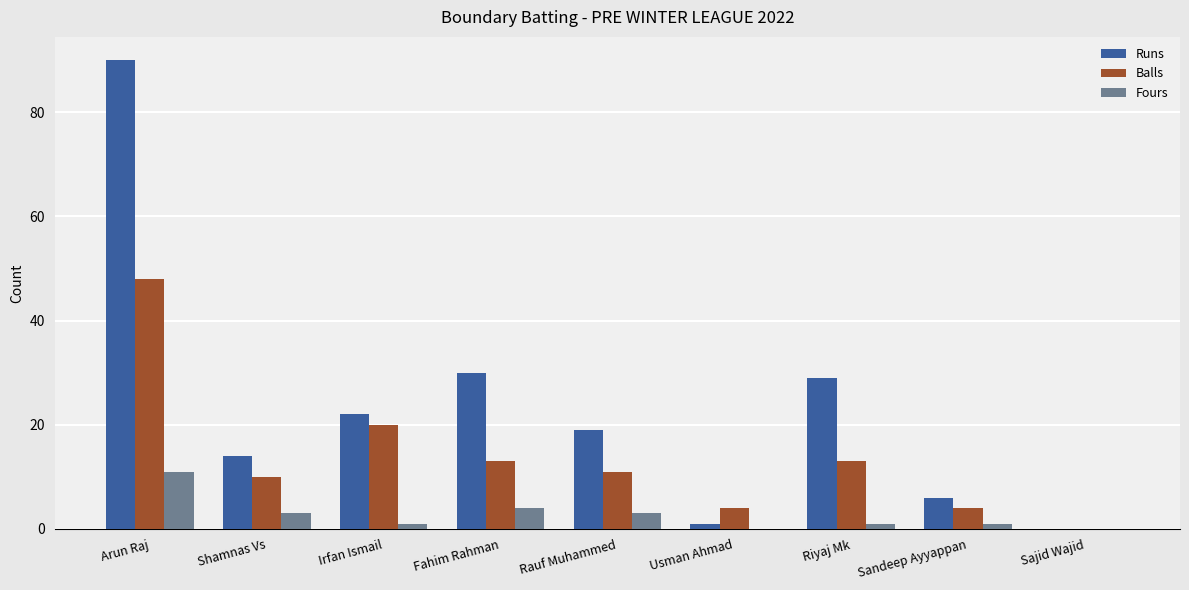

Which series has the largest total across all categories?

Runs